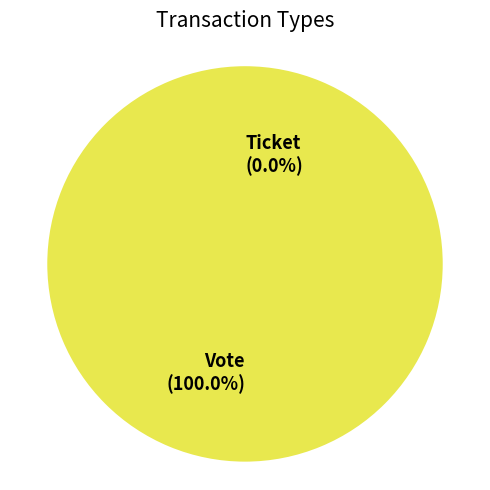

To the nearest percent, what is the combined percentage of Vote and Ticket?

100%